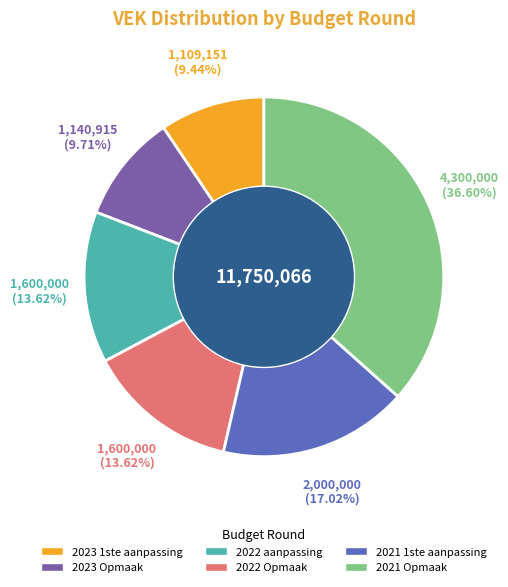

True or false: 2022 Opmaak accounts for 3% of the total.

False